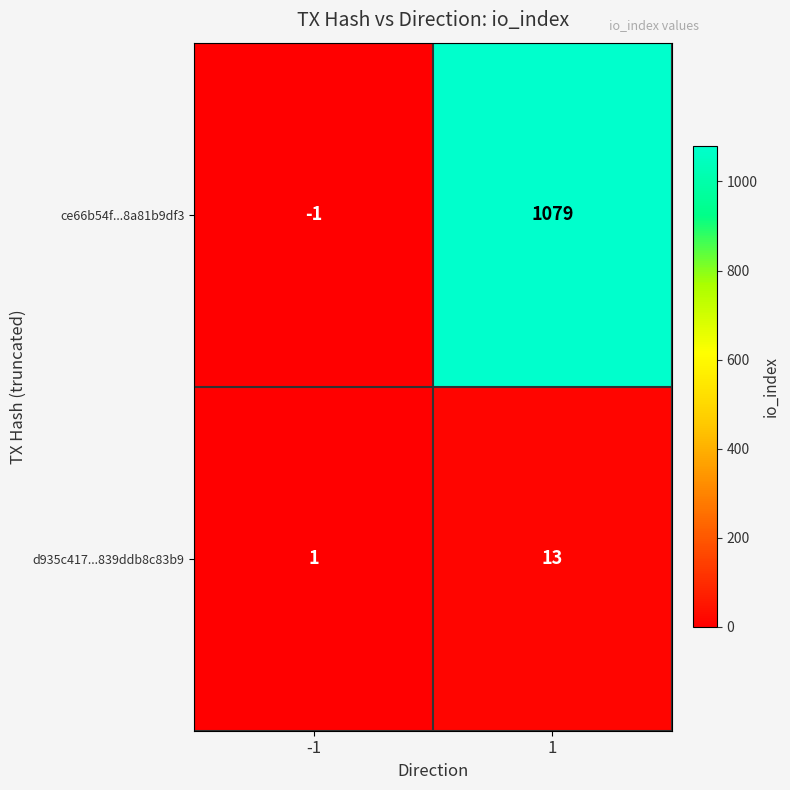

What is the average value of the d935c417...839ddb8c83b9 series?

7